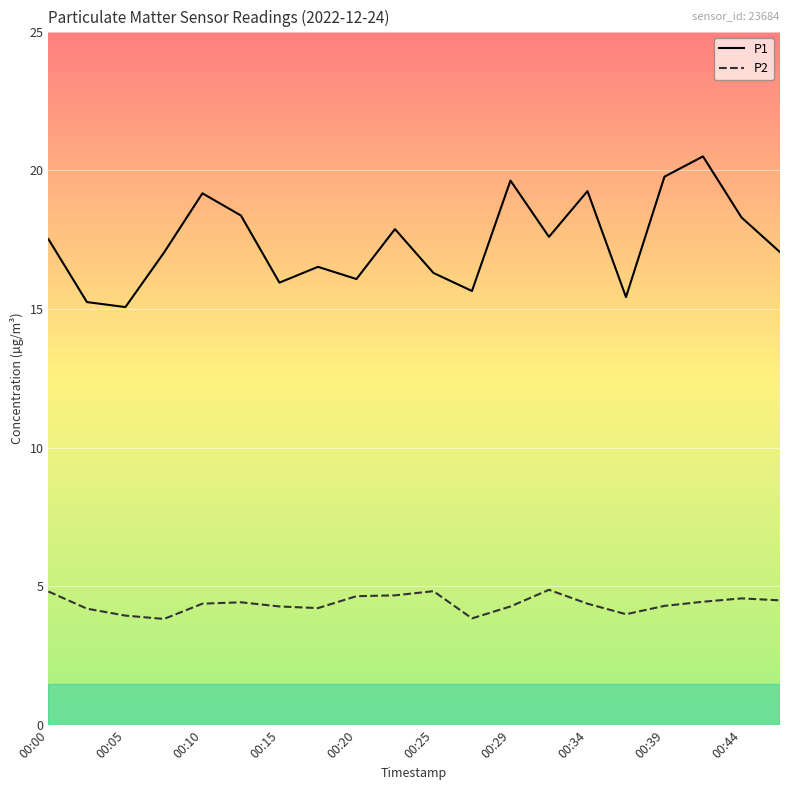

Which series has the largest total across all categories?

P1